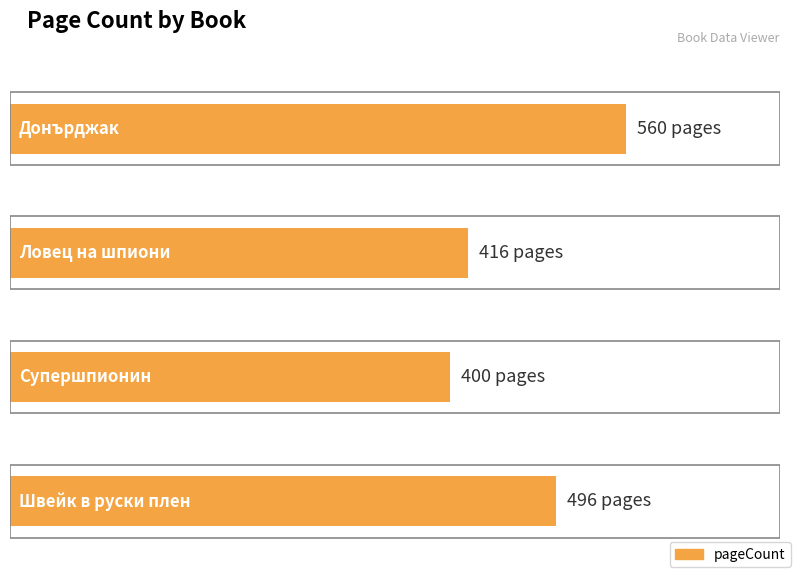

How many bars are there in total?

4